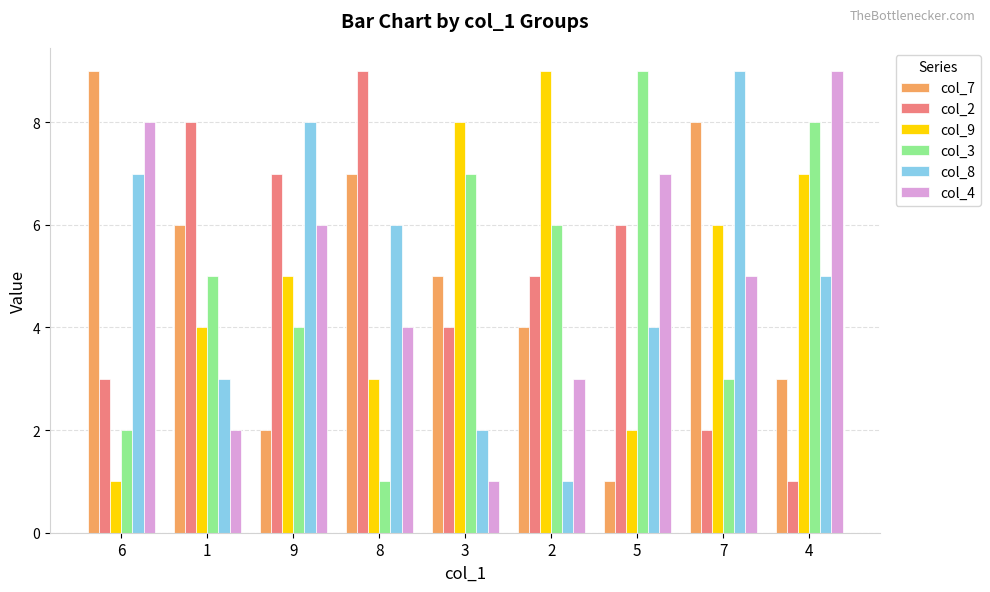

Between 8 and 2, which series saw the biggest shift?

col_9